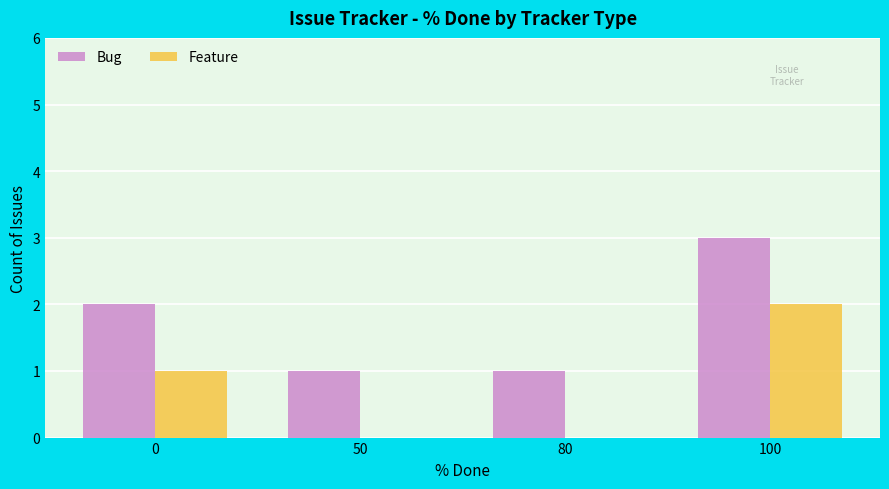

Count the number of categories in the chart.

4